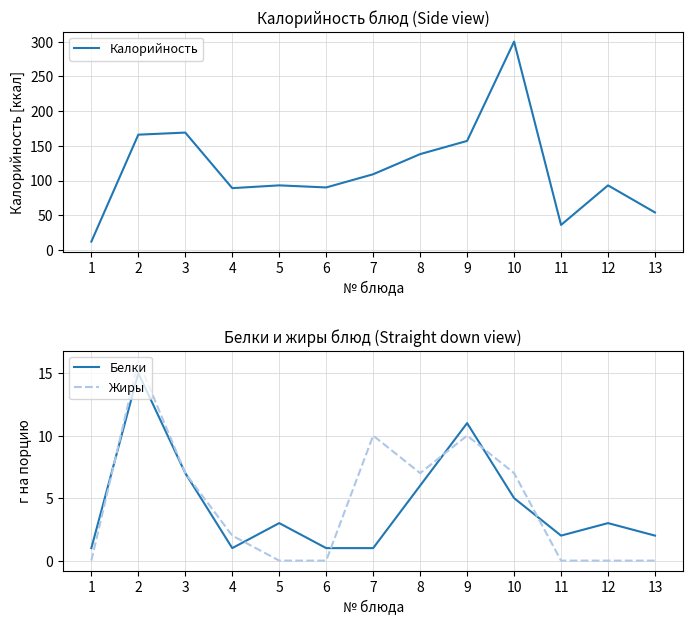

The value of Калорийность at 11 is 36. True or false?

True